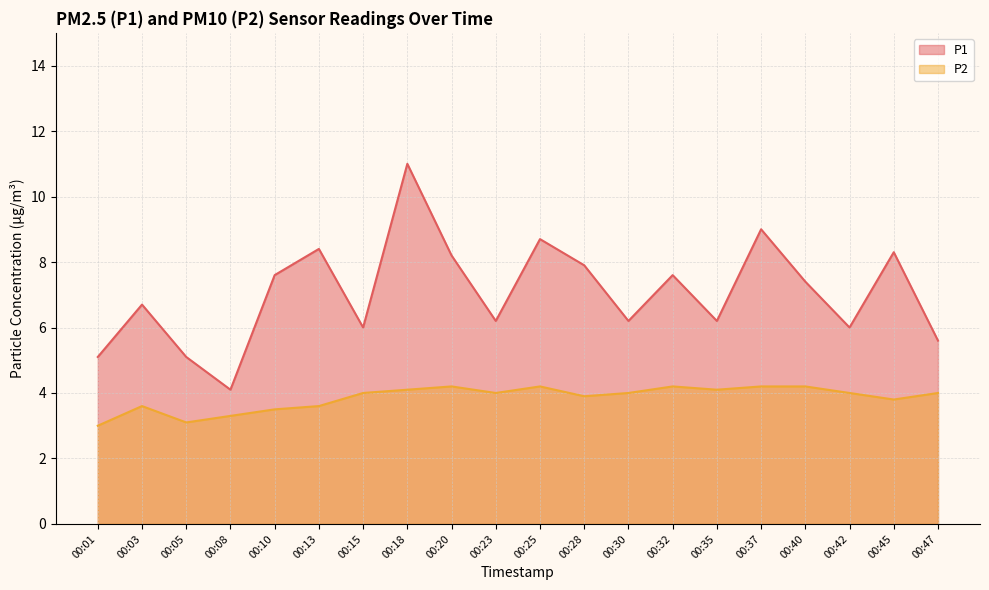

True or false: P1 line has a value of 3.7 at 00:23.

False